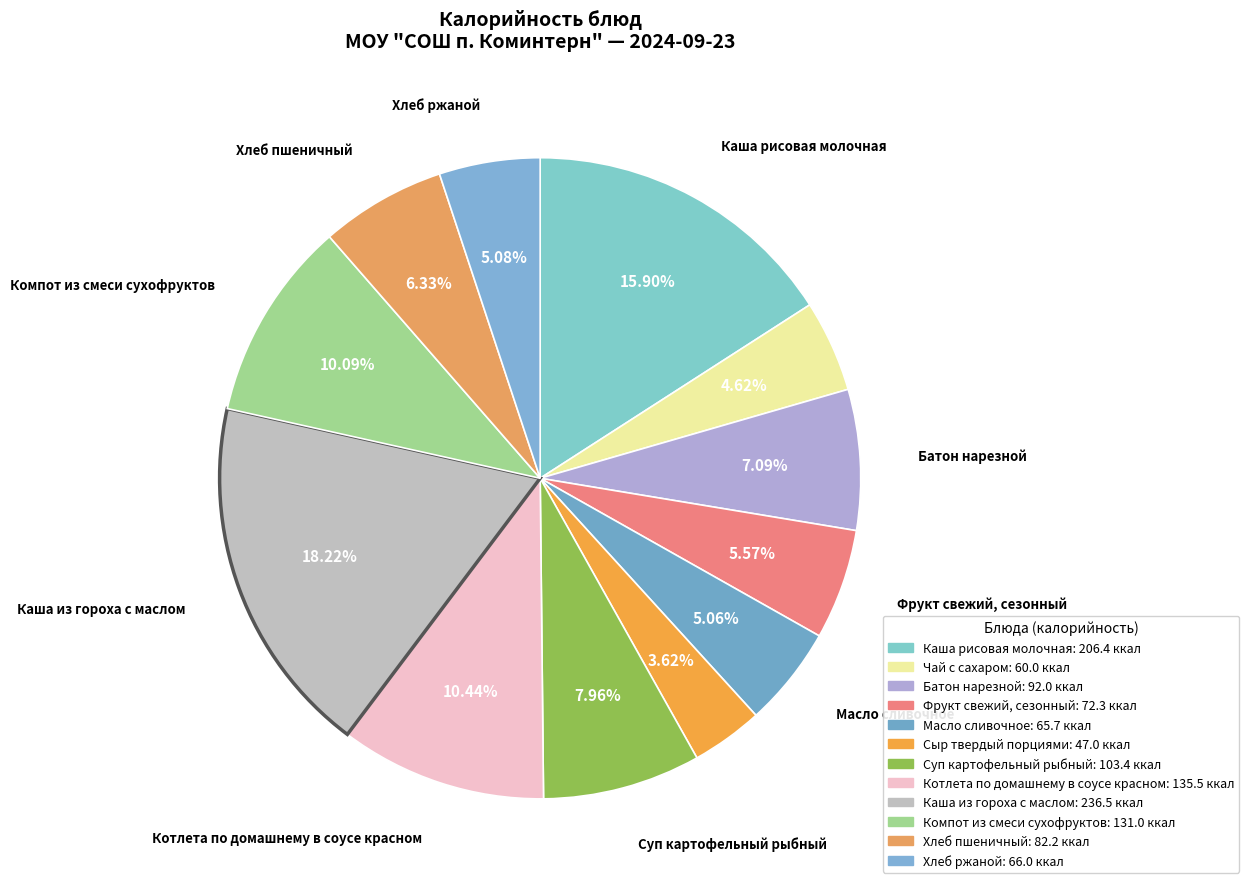

Does Масло сливочное represent more than half of the total?

No